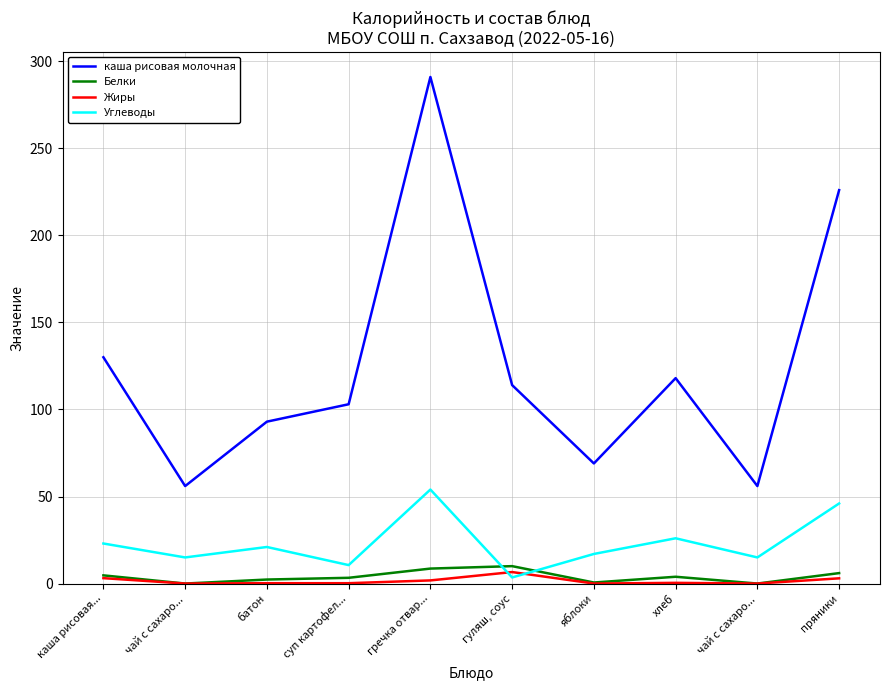

Does the chart have visible grid lines?

Yes